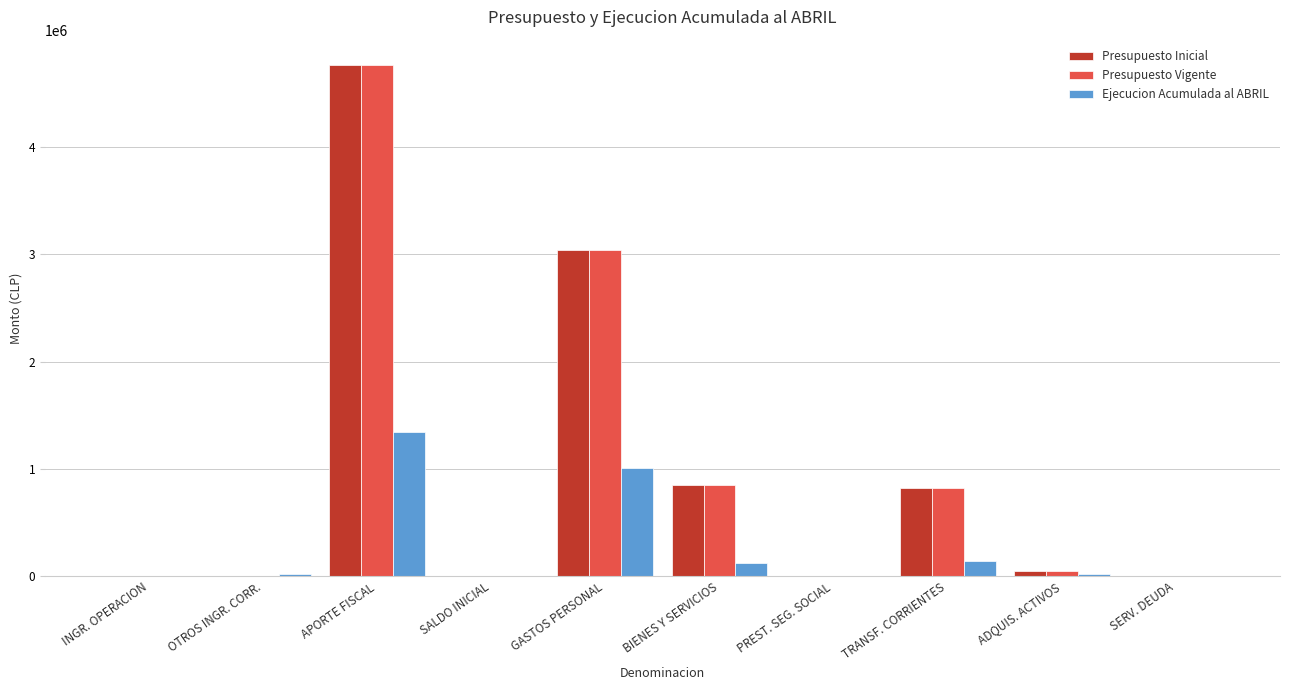

Is the value of Presupuesto Vigente at TRANSF. CORRIENTES greater than the value of Presupuesto Inicial at ADQUIS. ACTIVOS?

Yes